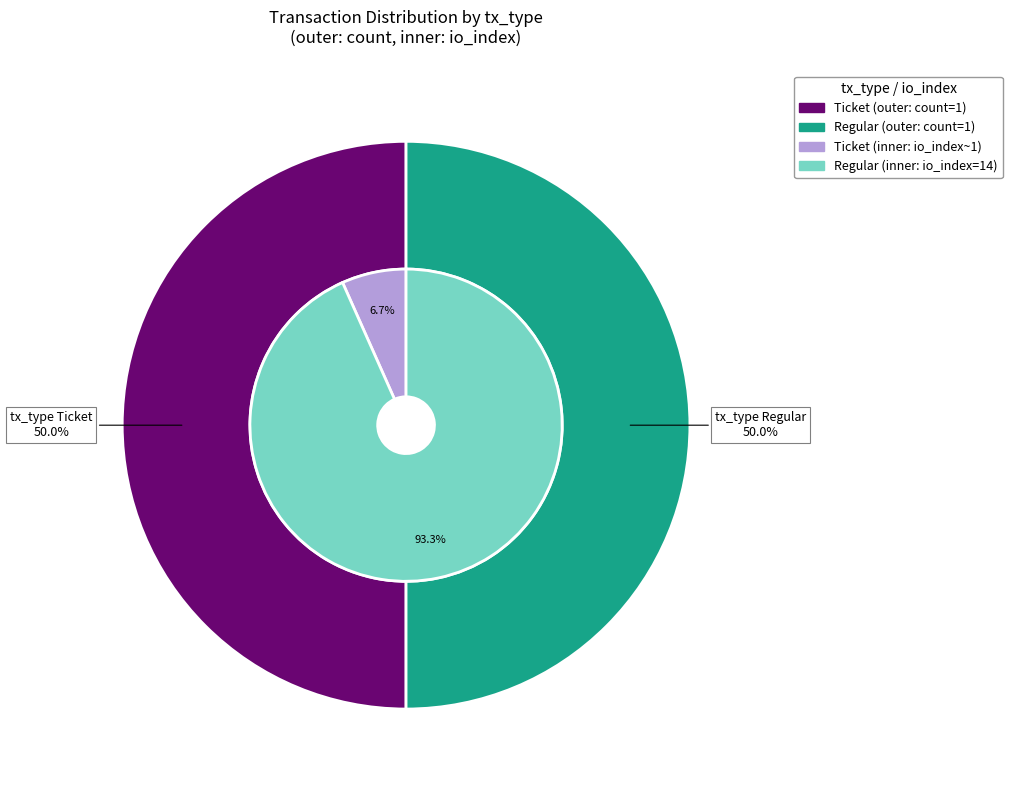

How many slices are in this pie chart?

2